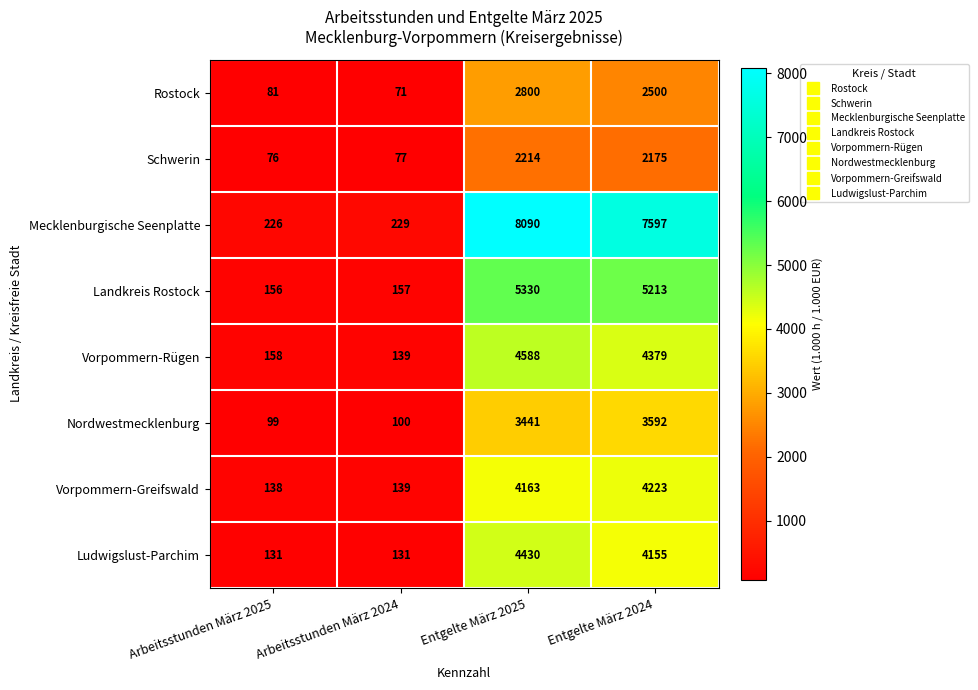

What value does the Rostock series have at Entgelte März 2025, to the nearest 50?

2800